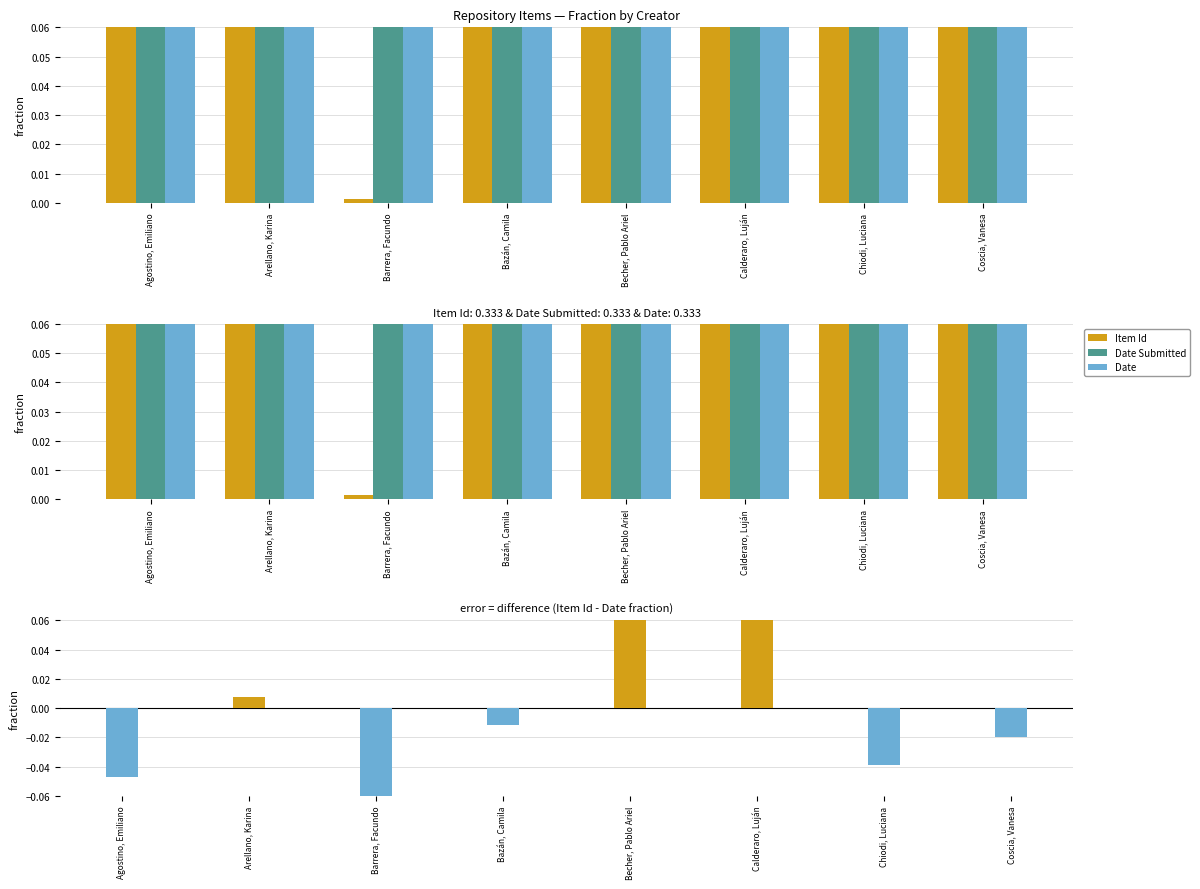

Is it true that Item Id equals 0.1 at Agostino, Emiliano?

False